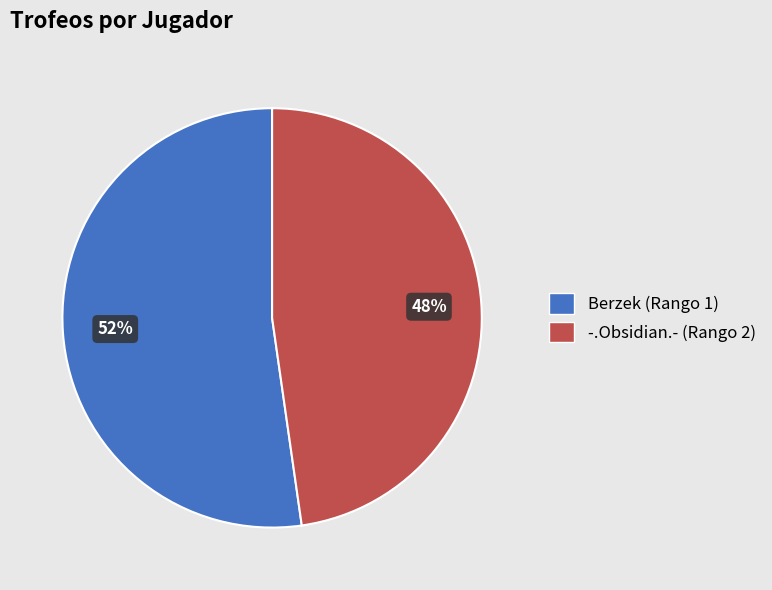

What is the smallest slice in the pie chart?

-.Obsidian.- (Rango 2)